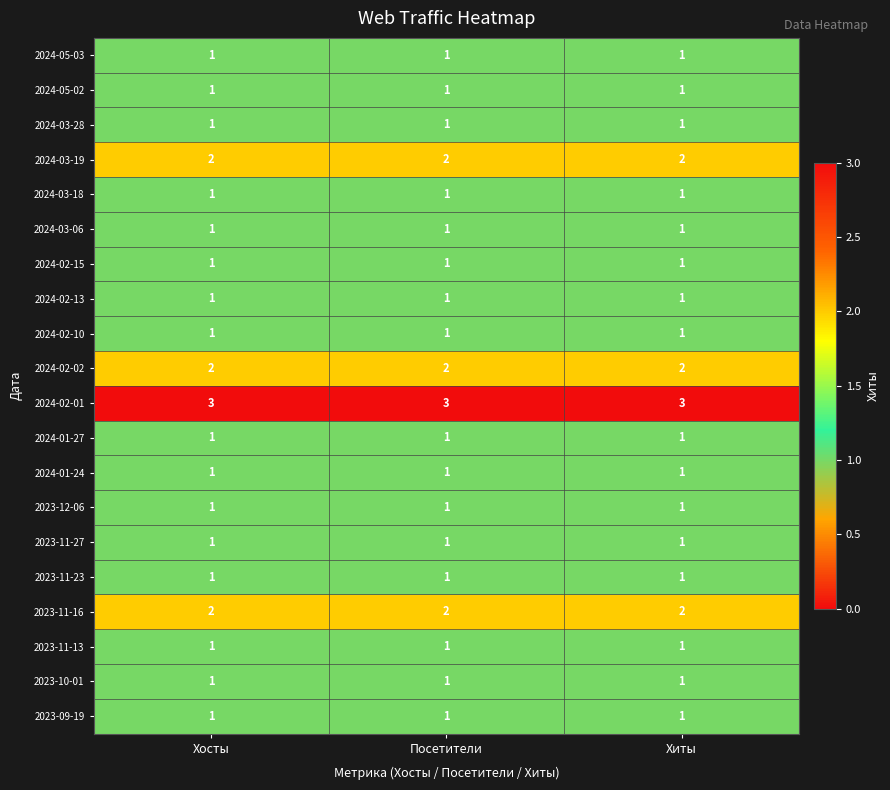

At how many categories does at least one series exceed 2?

3